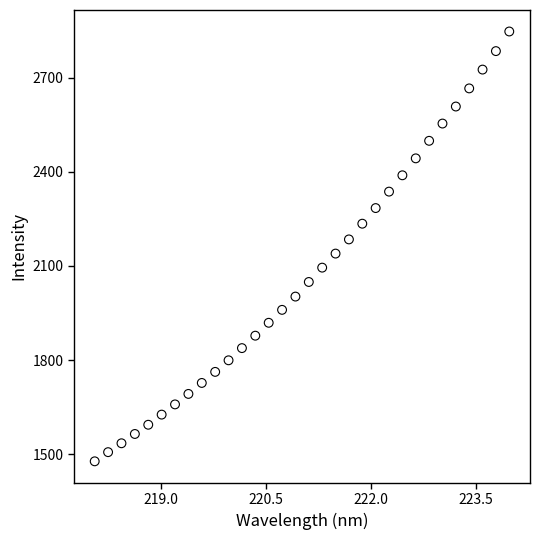

What is the range of X values (max minus min)?

5.9